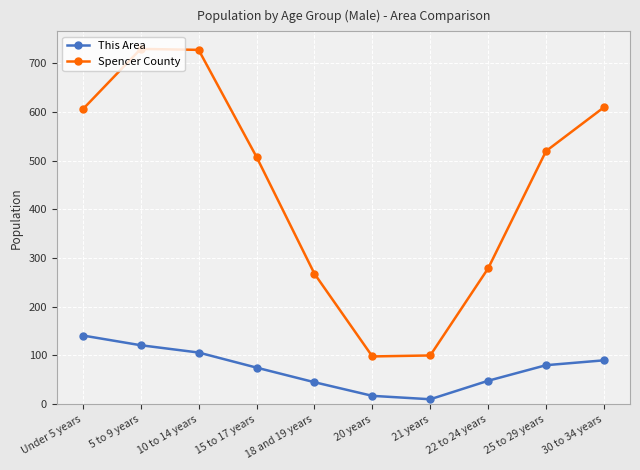

At 25 to 29 years, list the series in order from largest to smallest.

Spencer County, This Area